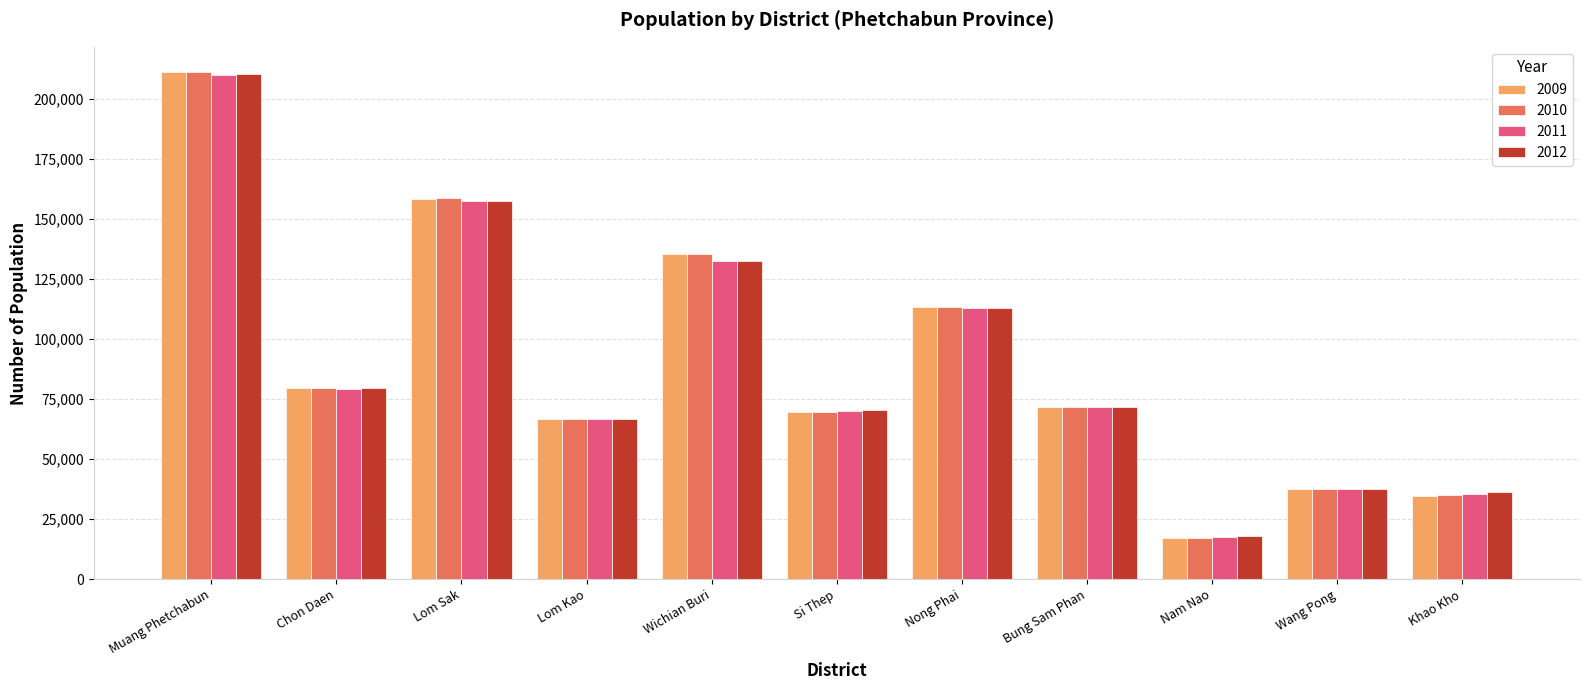

What value does the 2011 series have at Nong Phai?

112911